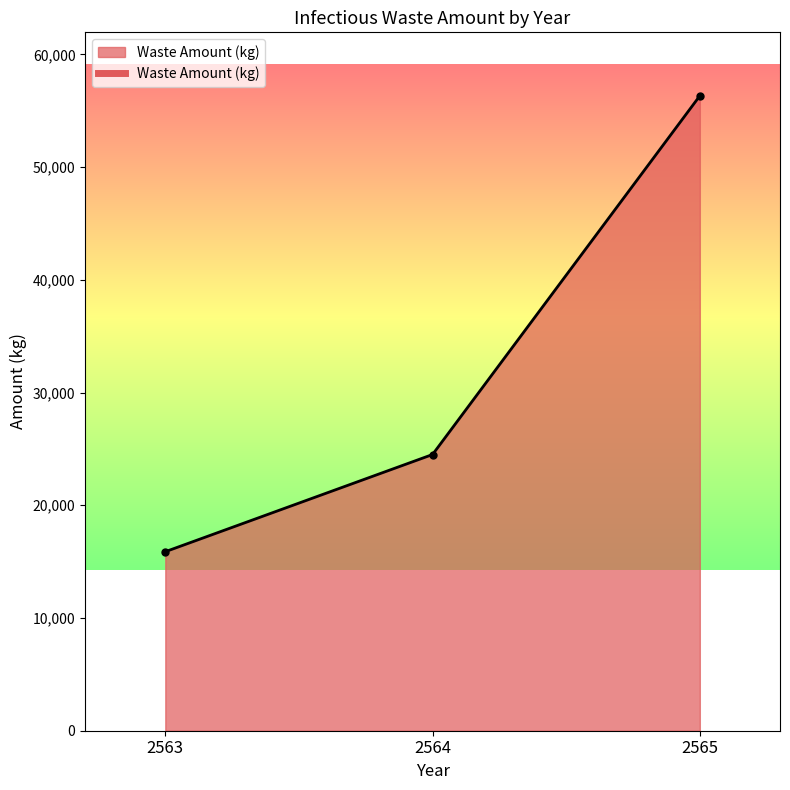

What is the approximate value at 2563?

15880.2